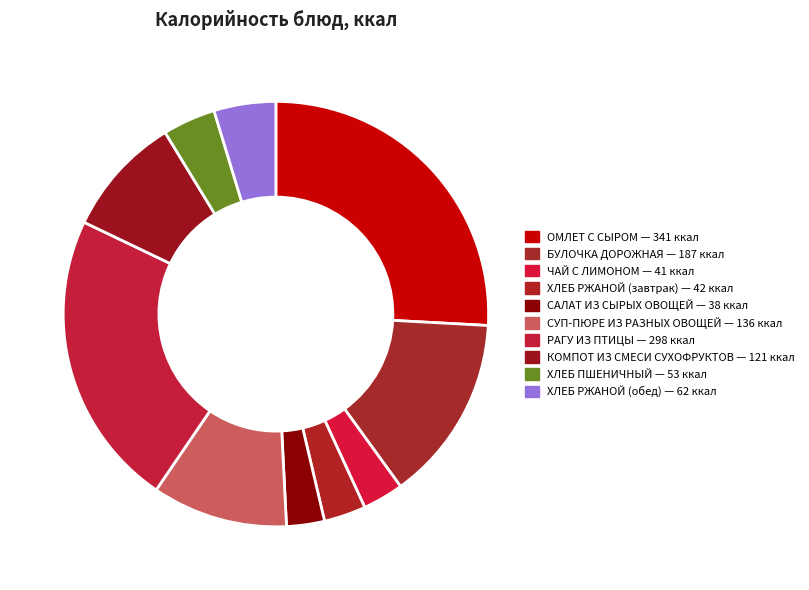

Which has a higher value, РАГУ ИЗ ПТИЦЫ or ХЛЕБ РЖАНОЙ (обед)?

РАГУ ИЗ ПТИЦЫ